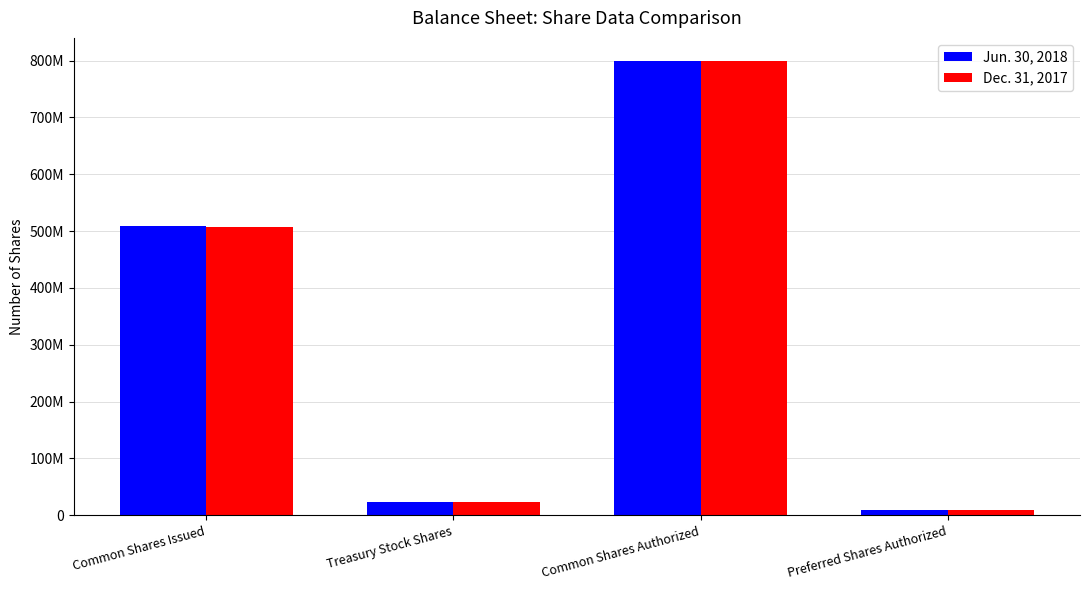

Does the chart contain any negative values?

No